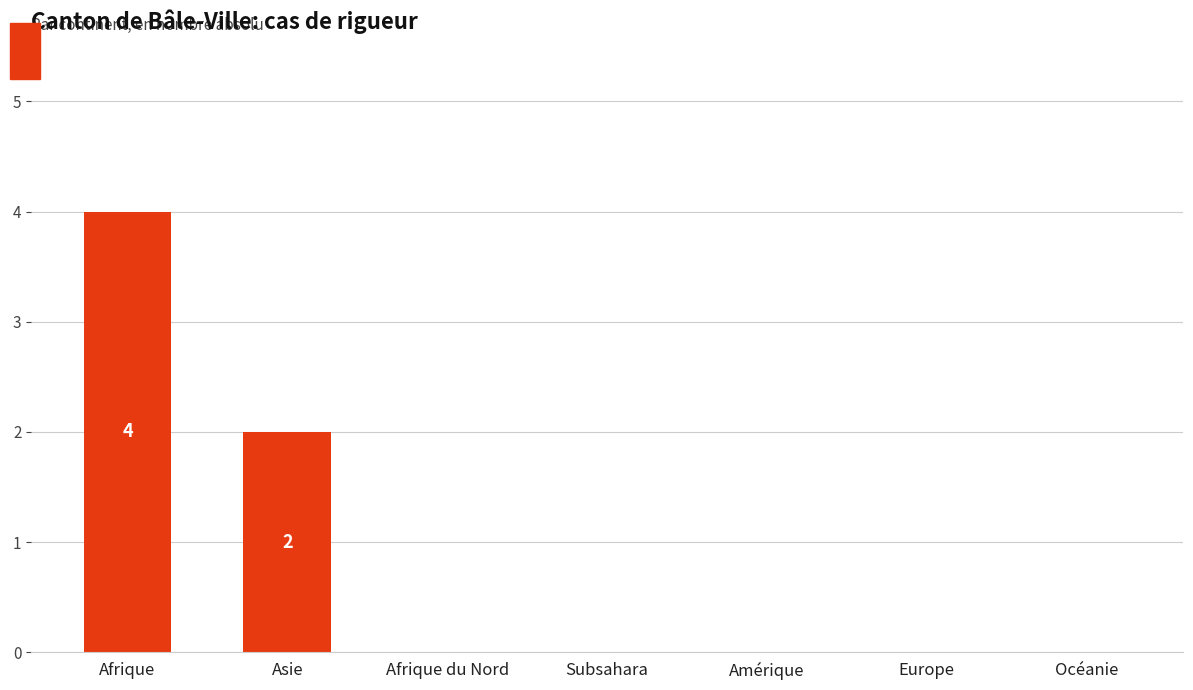

What is the average value?

1